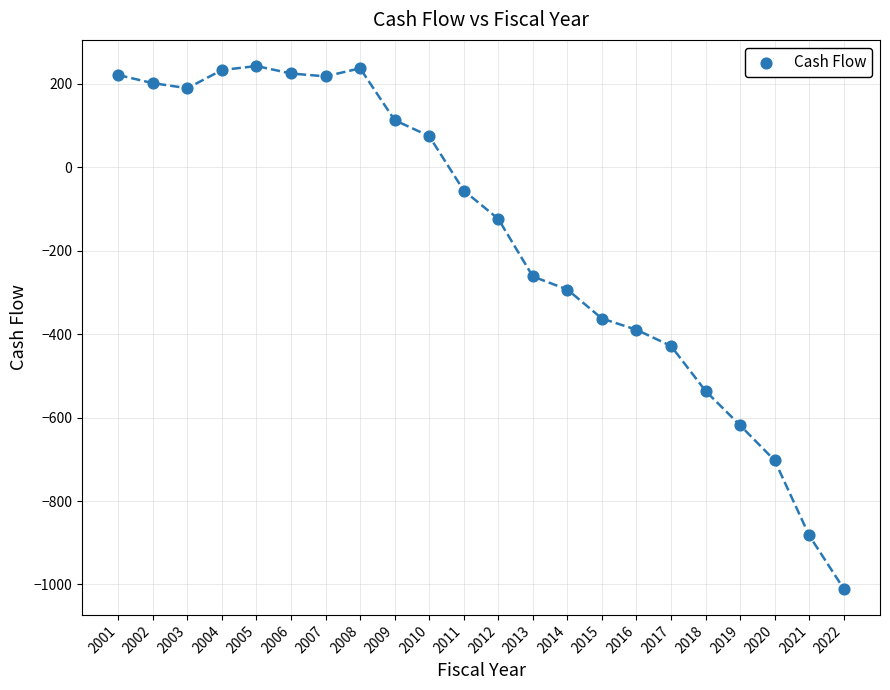

What is the range of Y values (max minus min)?

1253.1